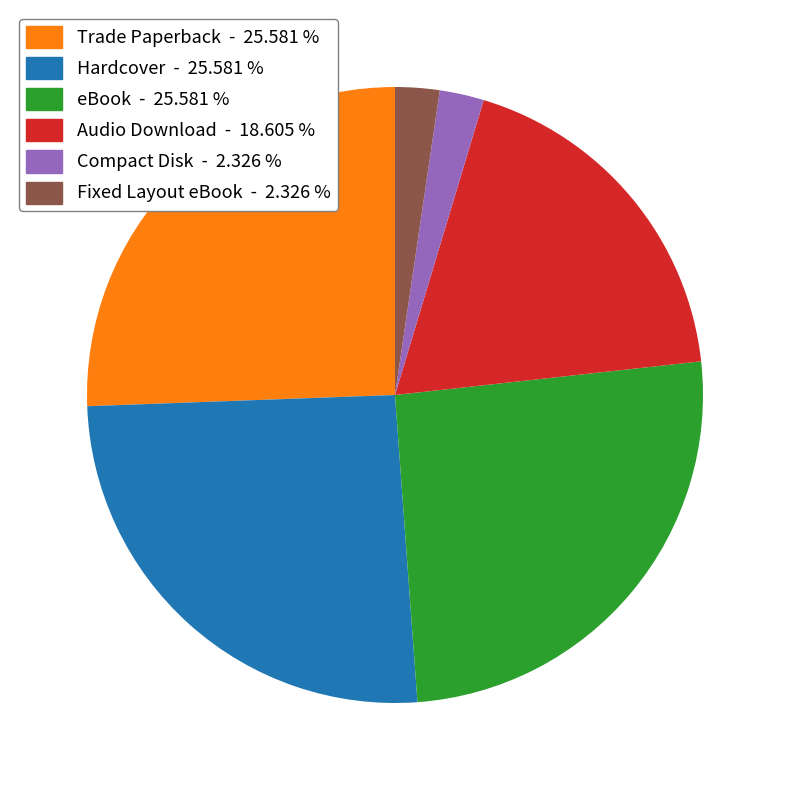

Is there any slice that represents more than half of the pie?

No